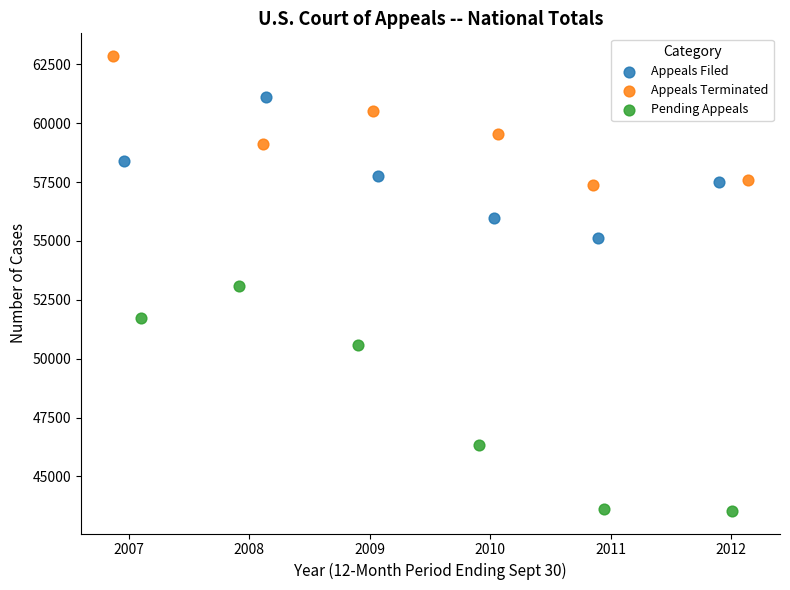

Which series has the largest Y range (max minus min)?

Pending Appeals